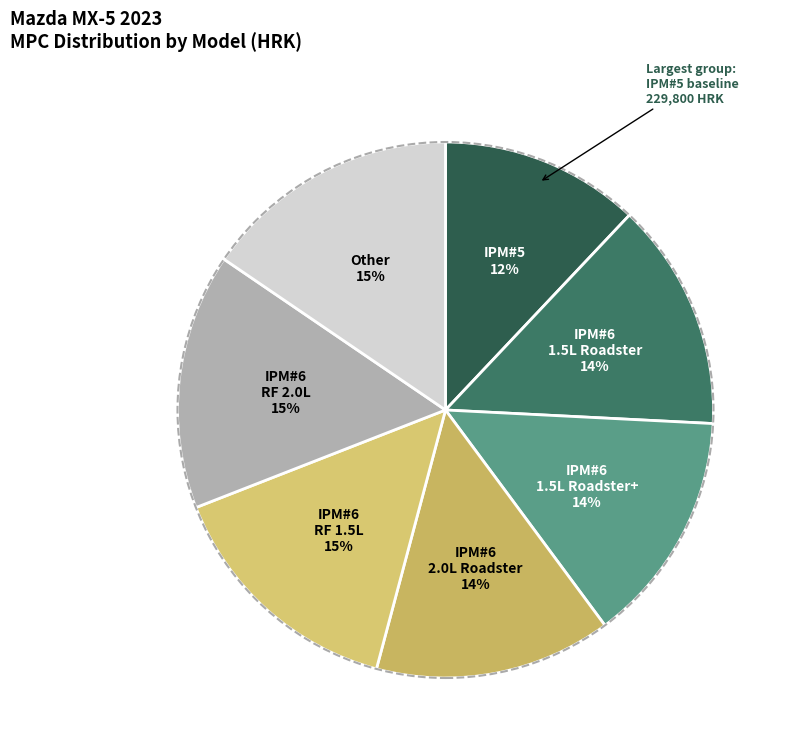

What is the smallest slice in the pie chart?

IPM#5